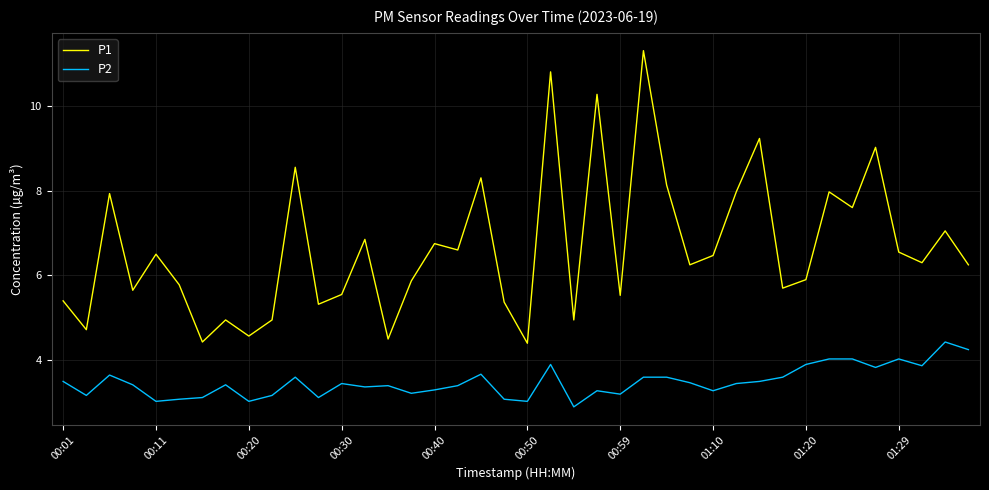

How many interior local valleys does the P1 series have?

14